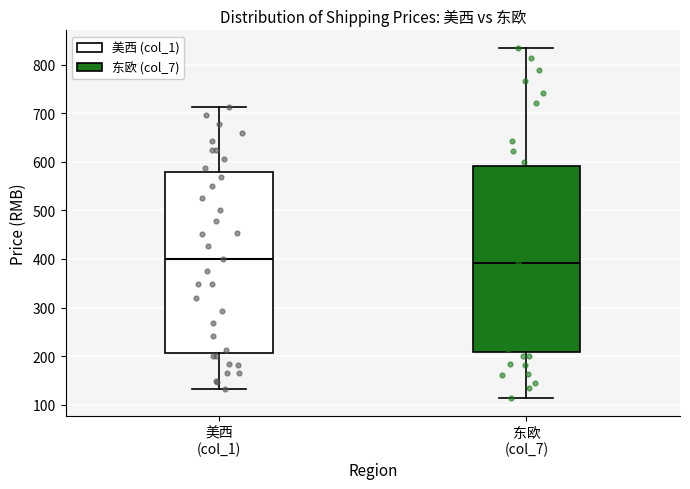

Where is the upper edge of the box for 美西 (col_1) on the y-axis? The values are not printed on the chart, so give them approximately, as read against the axis.

580